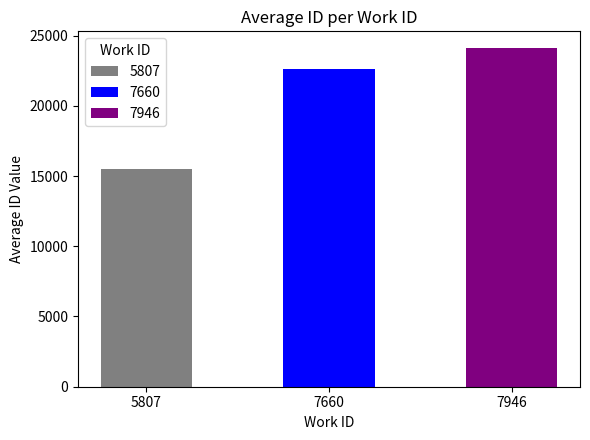

Is it true that the value at 5807_15491 is 8303?

False